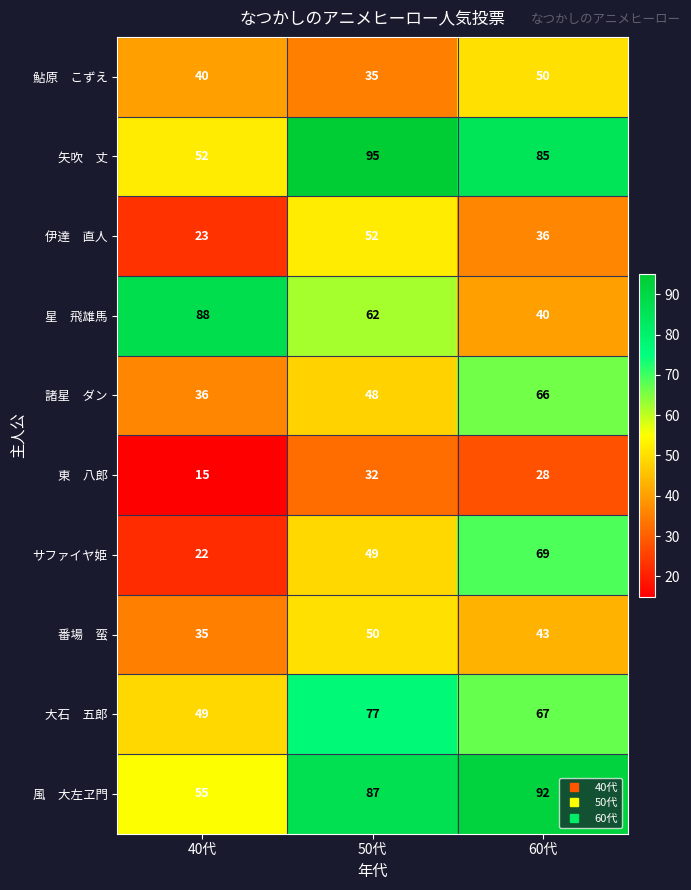

What is the total value across all series at 60代?

576